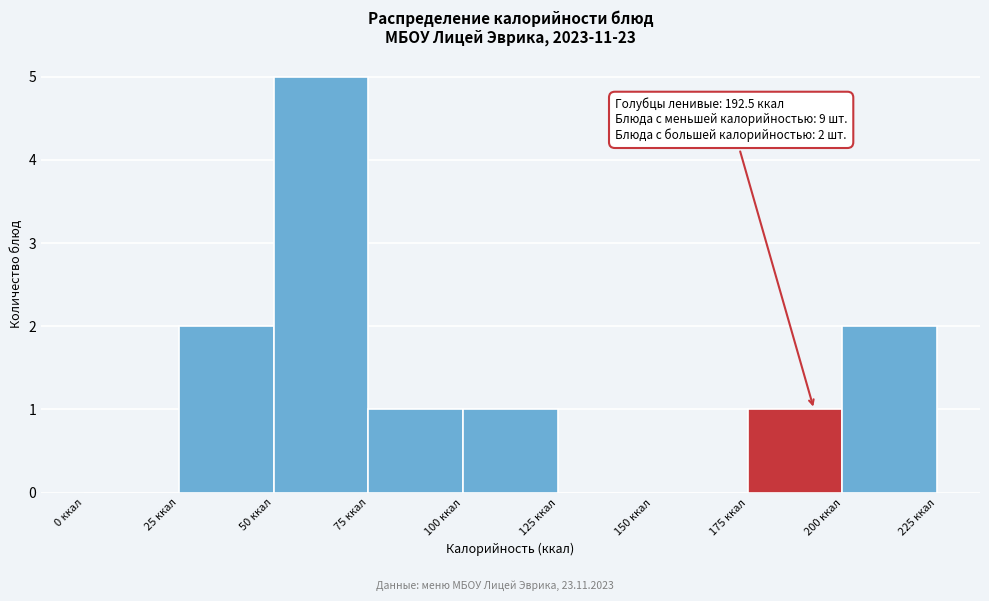

Which range on the x-axis has the tallest bar?

50 to 75